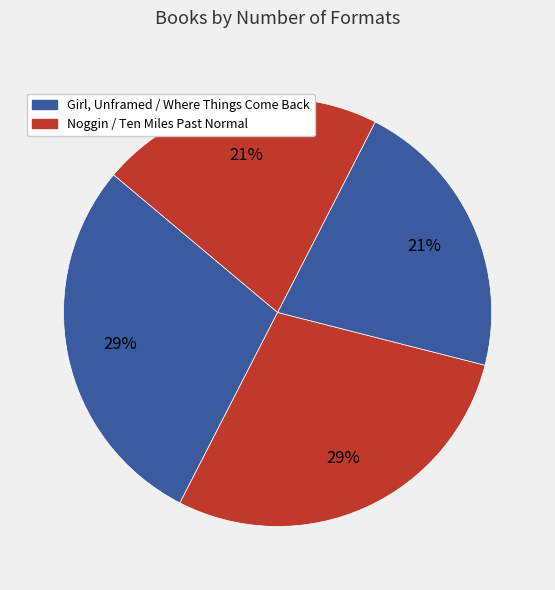

How many slices are in this pie chart?

4